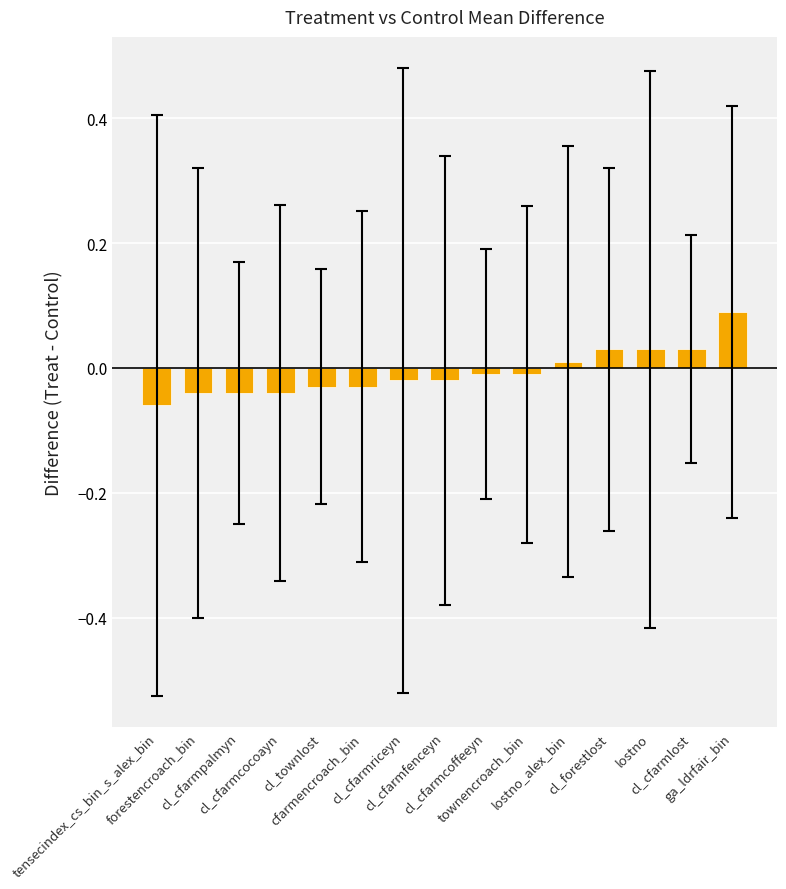

How many values exceed 0?

5